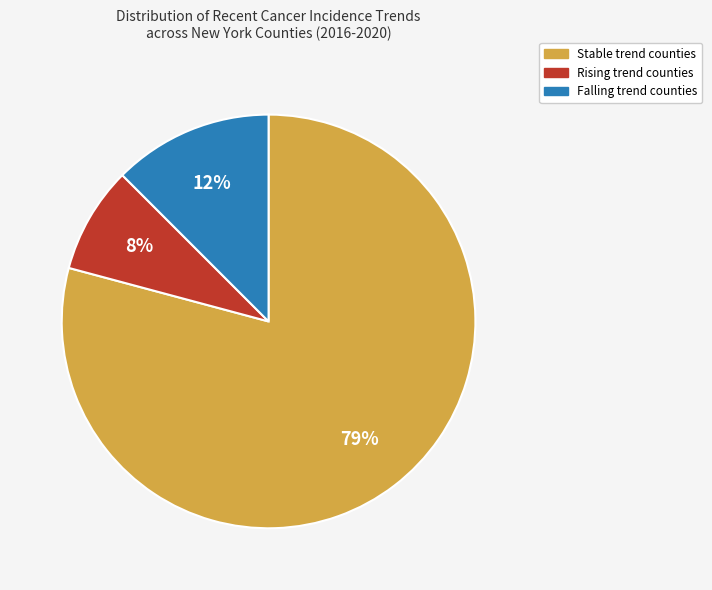

To the nearest percent, what is the average slice percentage?

33%